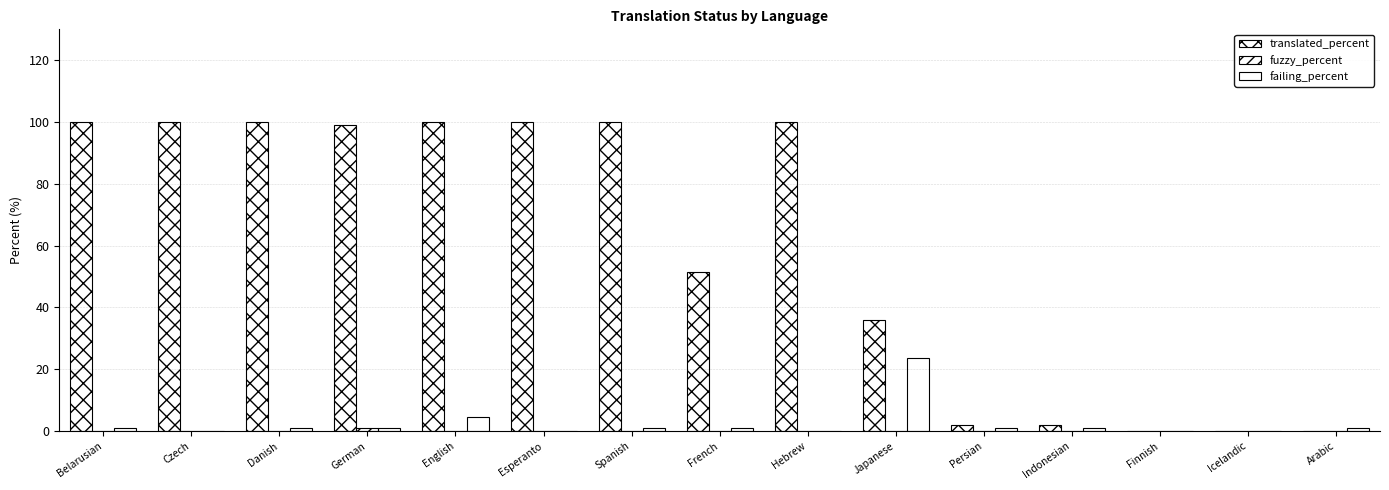

Is the value of translated_percent at Japanese greater than the value of fuzzy_percent at English?

Yes